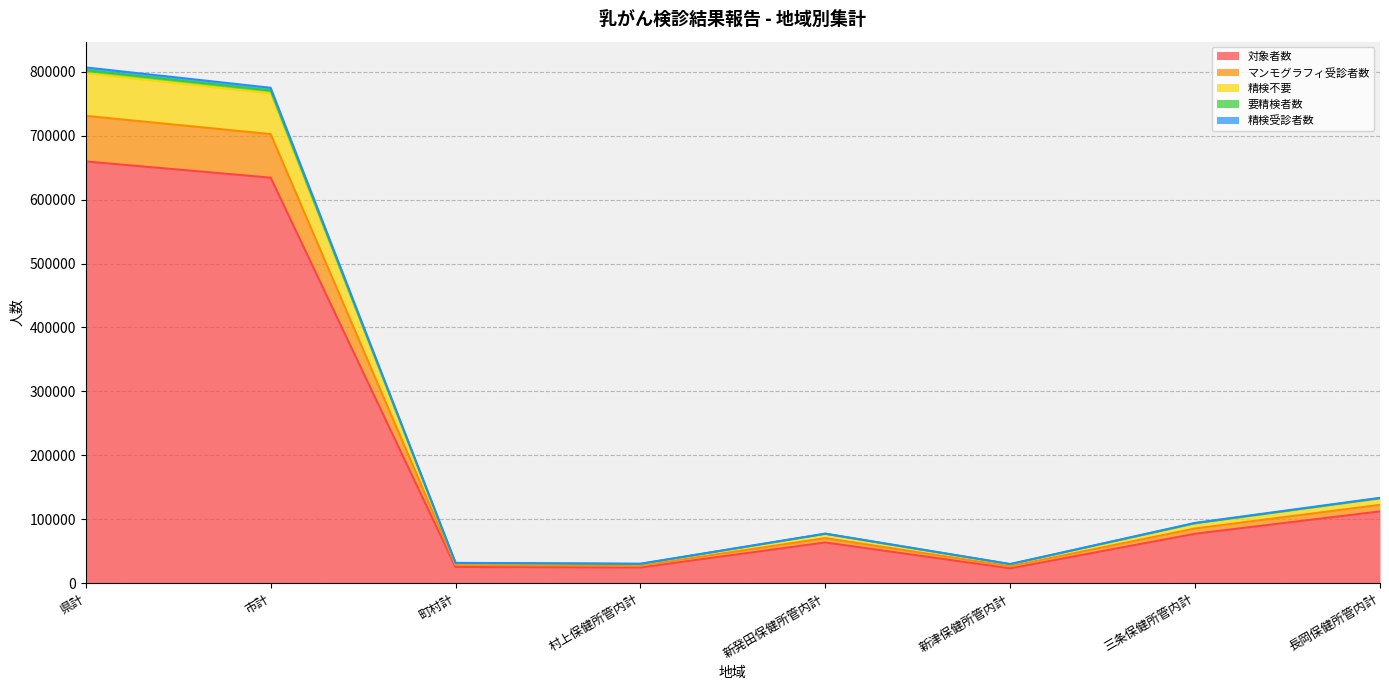

List the labels in order of 対象者数 value, smallest first.

新津保健所管内計, 村上保健所管内計, 町村計, 新発田保健所管内計, 三条保健所管内計, 長岡保健所管内計, 市計, 県計